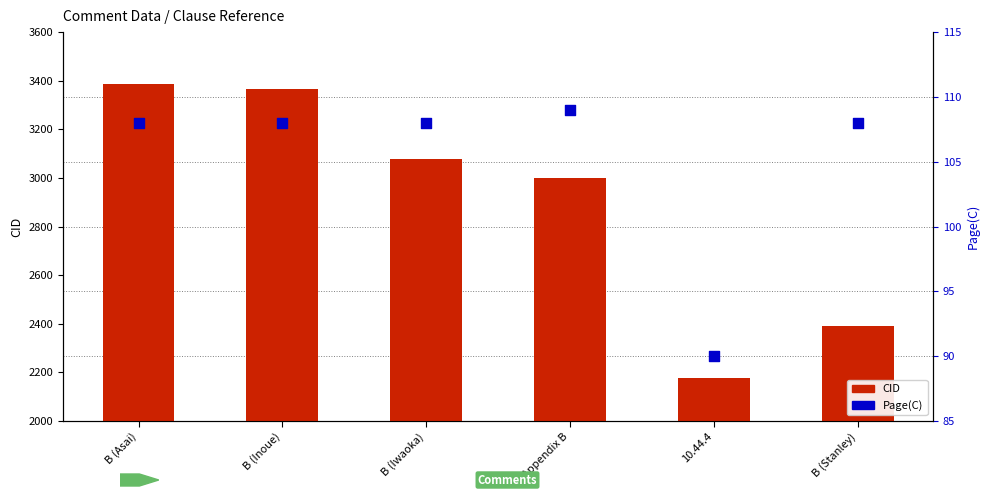

Is the value of Page(C) at B (Asai) greater than the value of CID at B (Asai)?

No